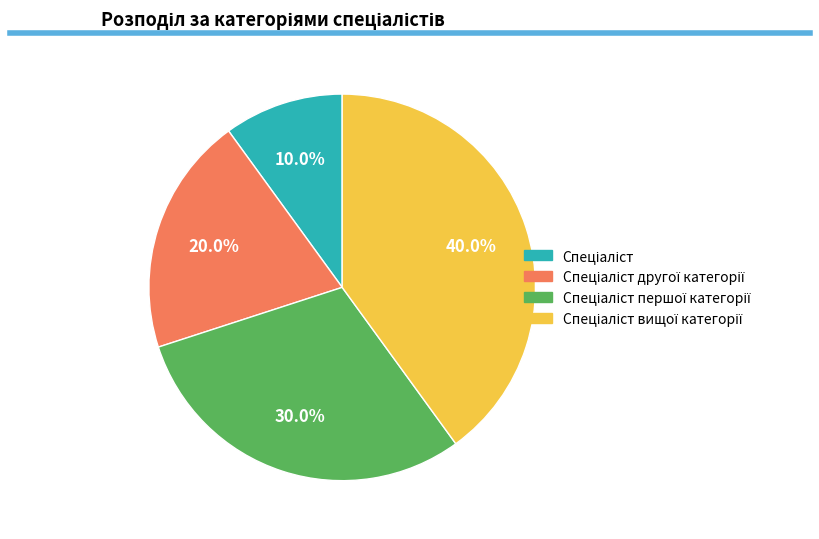

Does any single category account for the majority?

No